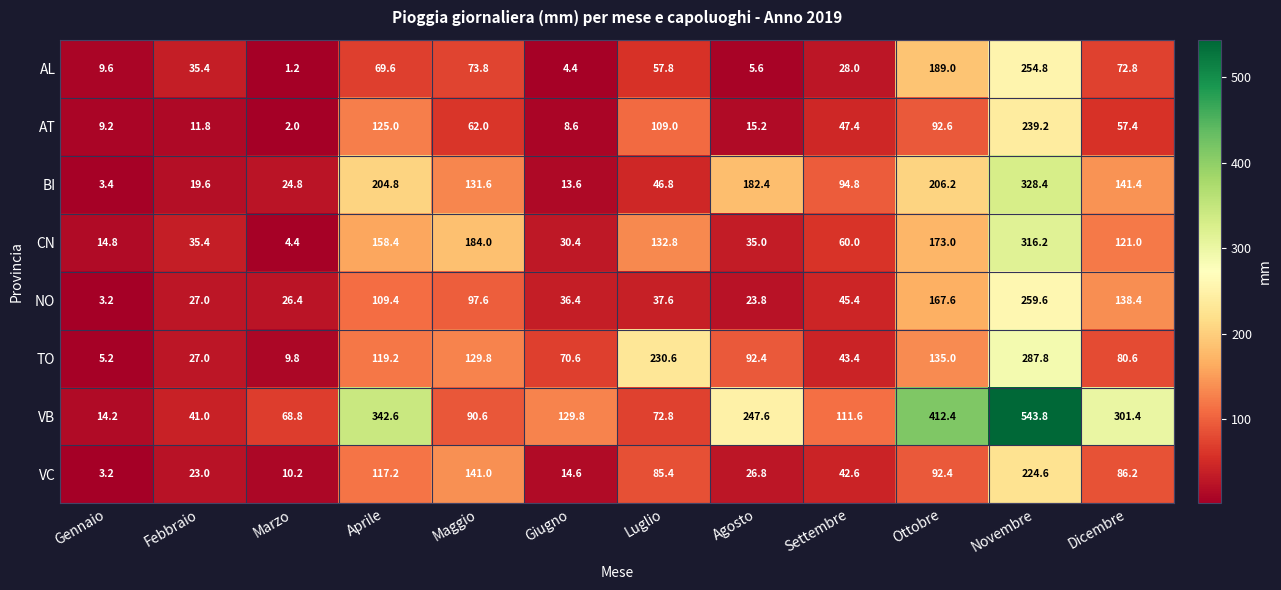

What is the highest value of the CN series?

316.2